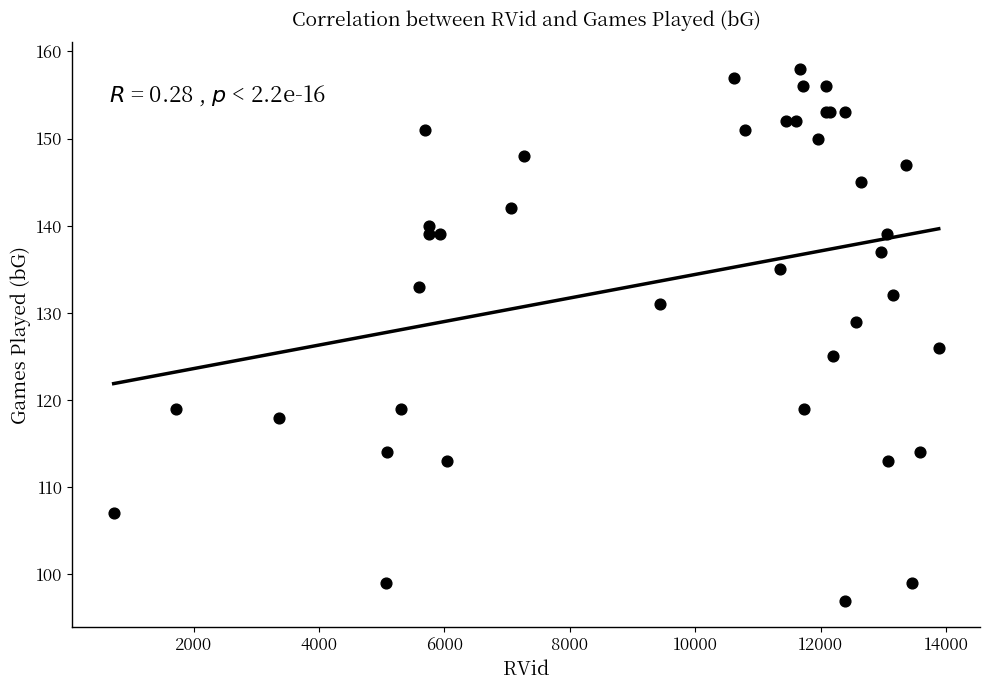

What Y value in the scatter plot is closest to 127?

126